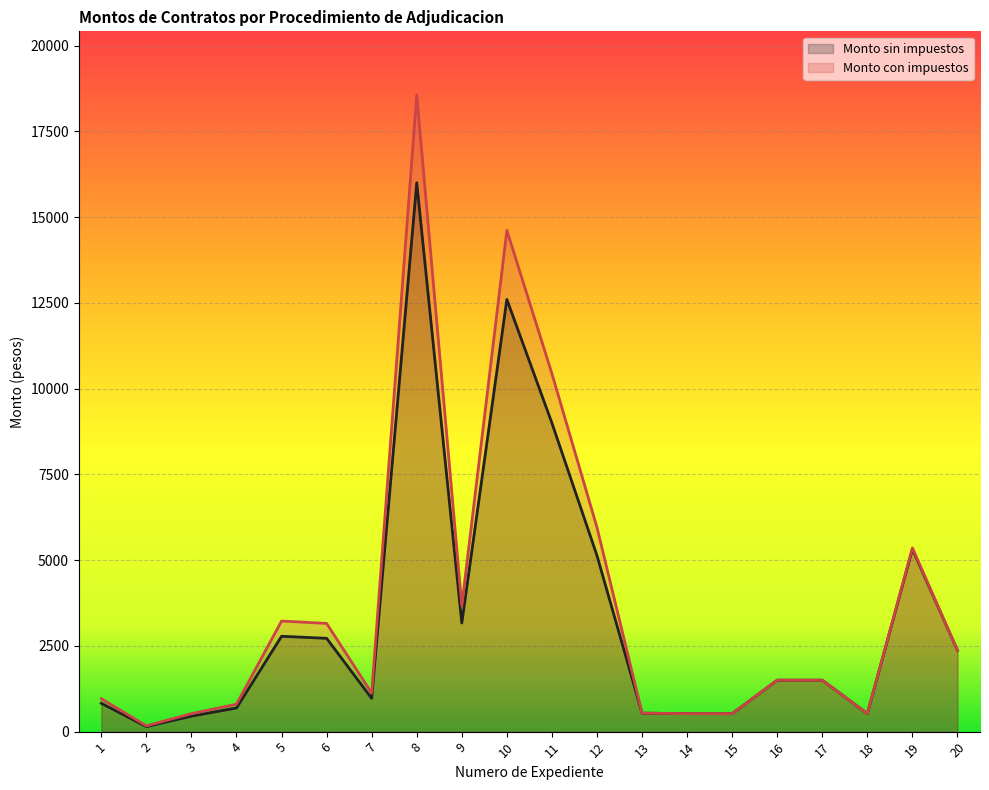

Reading left to right, list all the values displayed in this chart.

Monto sin impuestos: 1=826	2=146	3=452	4=690	5=2780	6=2720	7=969	8=16000	9=3167	10=12600	11=8997	12=5132	13=539	14=524	15=524	16=1500	17=1500	18=524	19=5319	20=2369
Monto con impuestos: 1=959	2=169	3=524	4=800	5=3224	6=3155	7=1124	8=18560	9=3674	10=14616	11=10436	12=5953	13=539	14=524	15=524	16=1500	17=1500	18=524	19=5356	20=2369